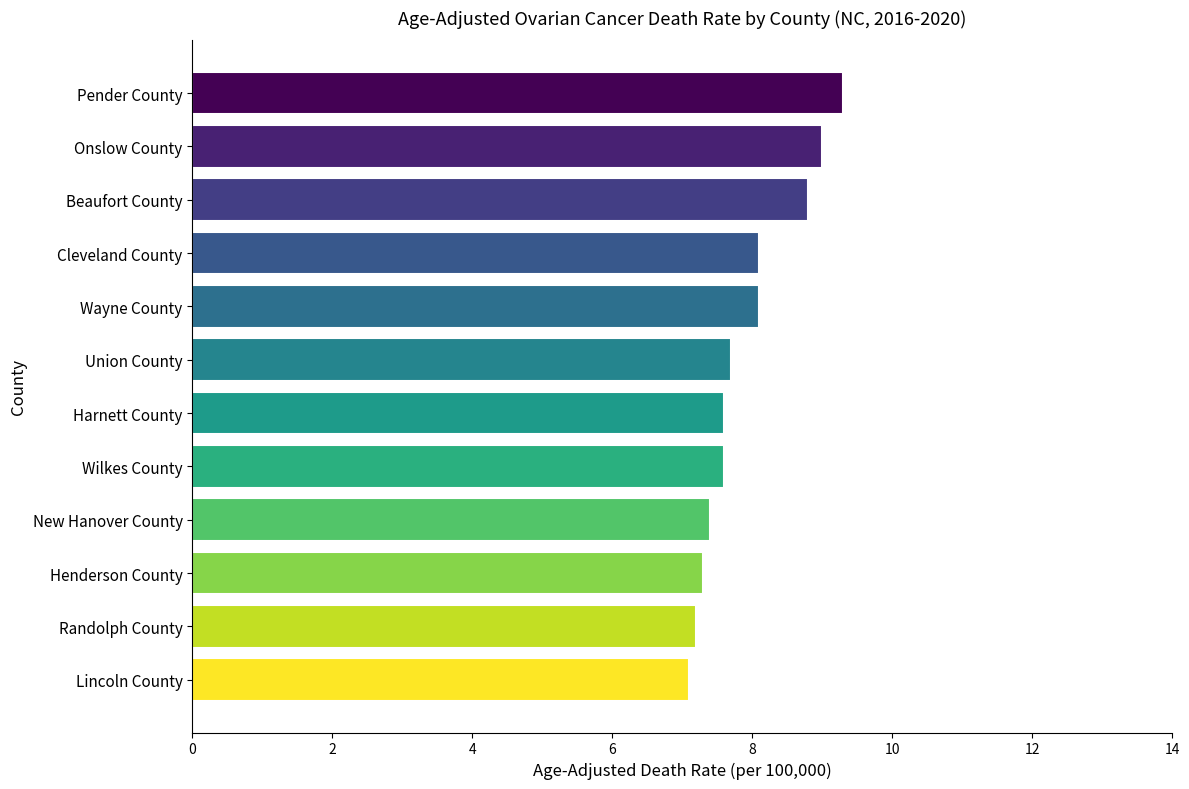

Reading top to bottom, what are all the values shown in this chart?

Pender County=9.3	Onslow County=9.0	Beaufort County=8.8	Cleveland County=8.1	Wayne County=8.1	Union County=7.7	Harnett County=7.6	Wilkes County=7.6	New Hanover County=7.4	Henderson County=7.3	Randolph County=7.2	Lincoln County=7.1